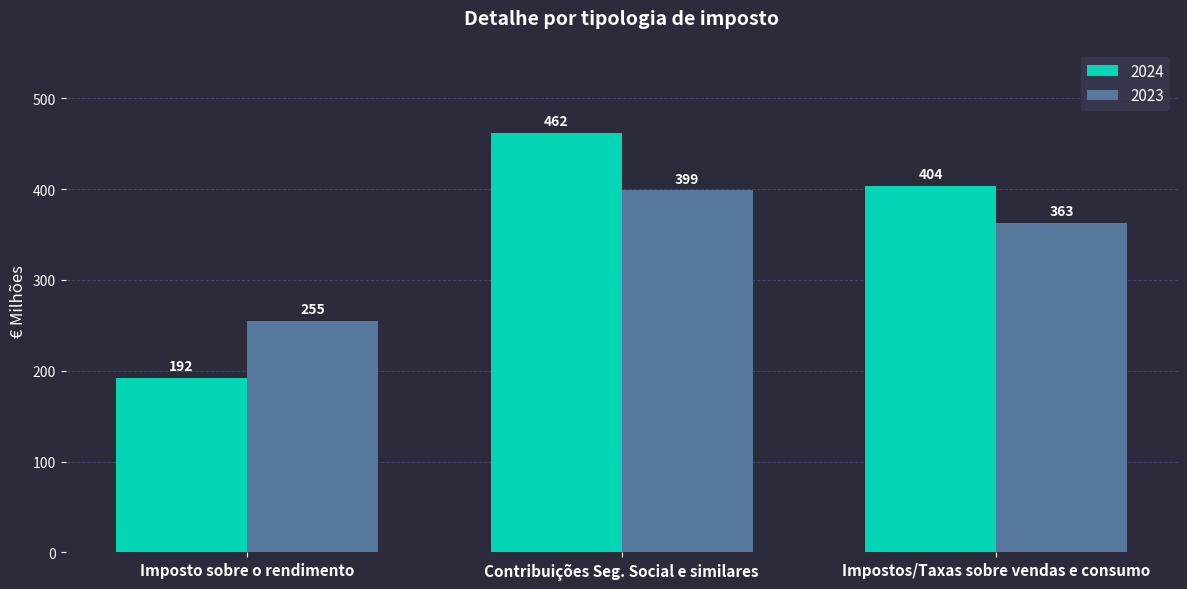

What is the maximum value for 2023?

399